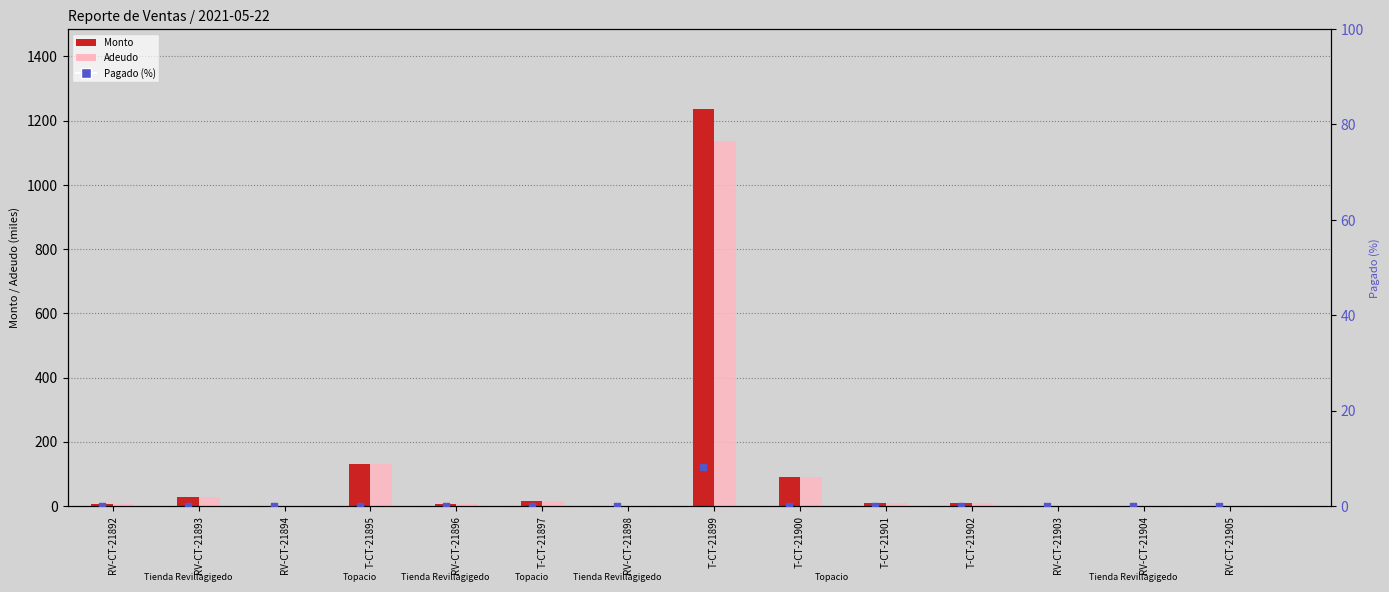

Which series contains the lowest Y value?

Pagado (%)